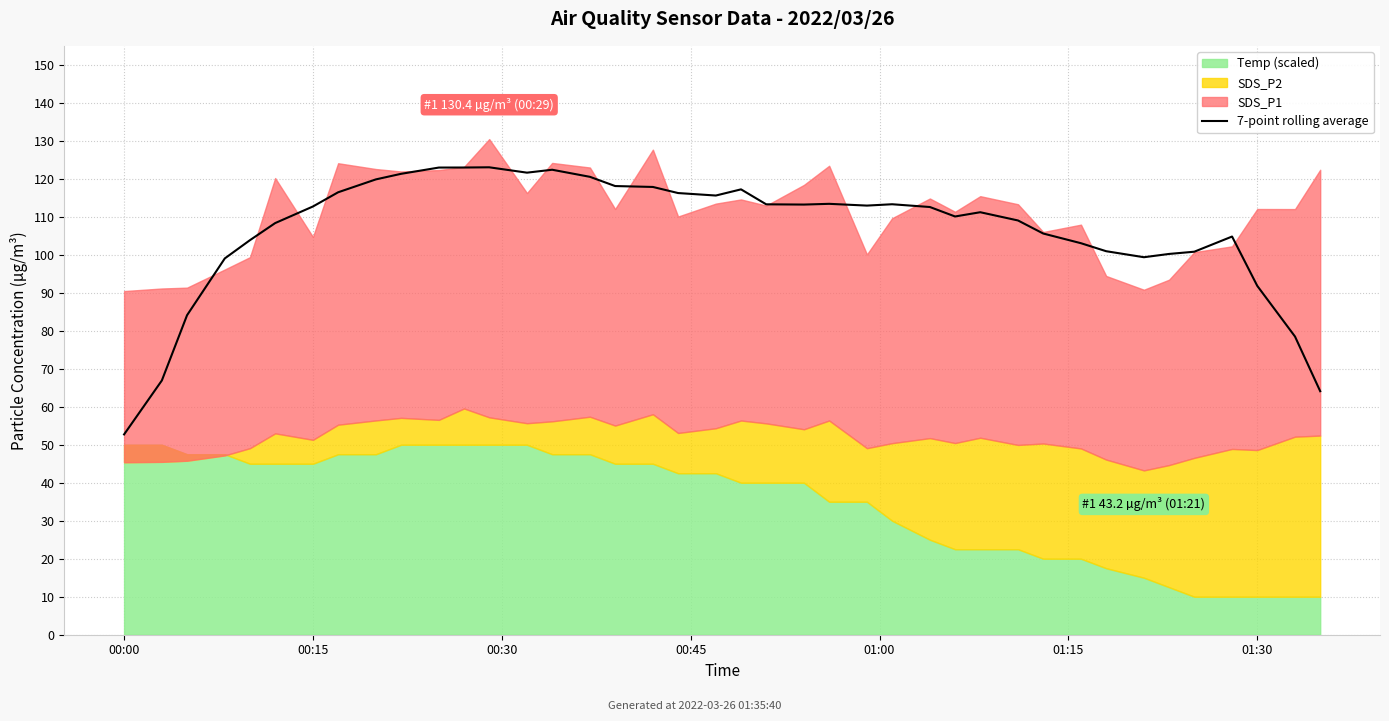

What is the change in value from 38 to 39?

-14.4